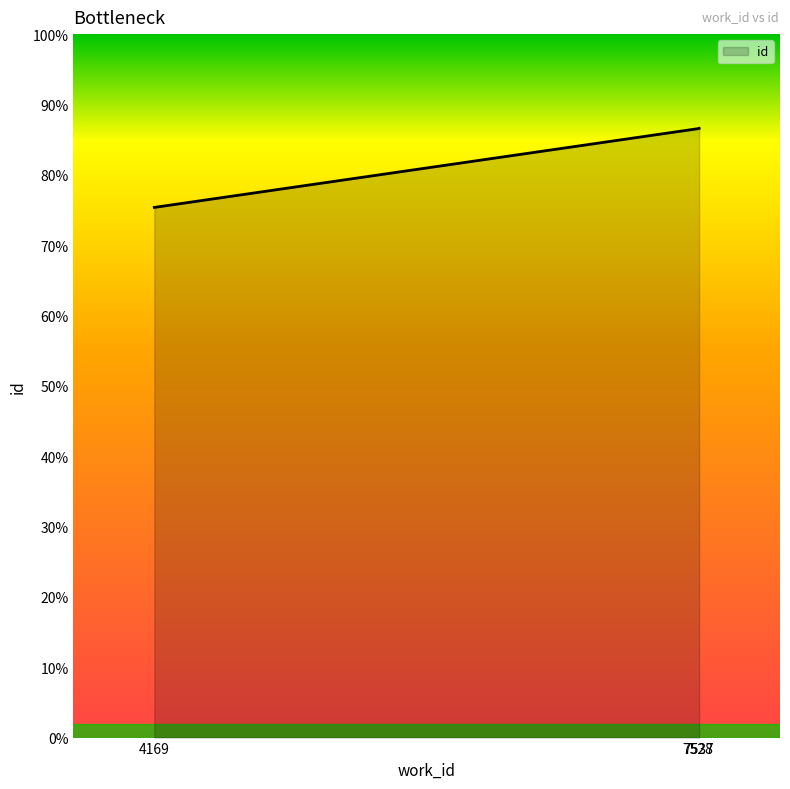

Approximately how many times larger is the value at 7537 compared to 7528?

1.0